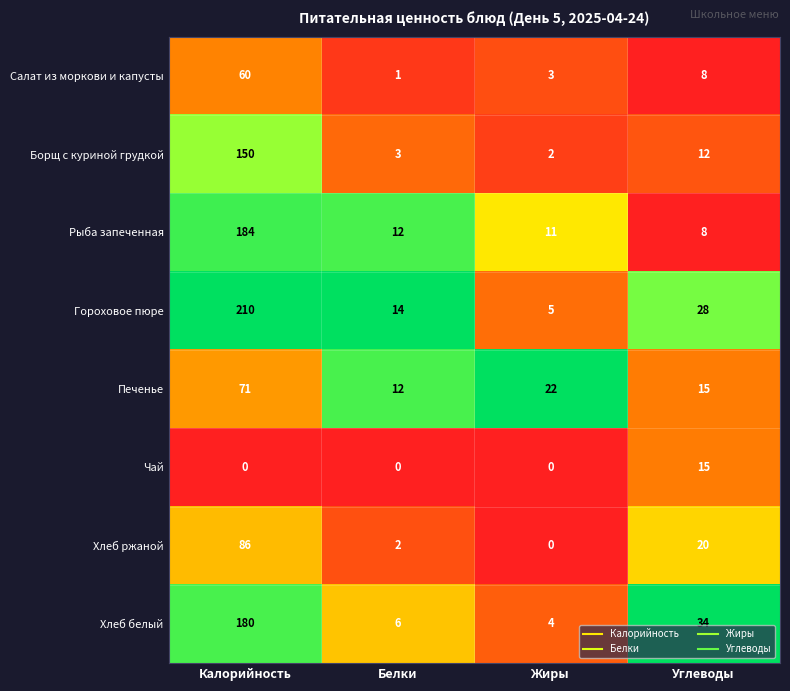

How many series are shown in this chart?

8